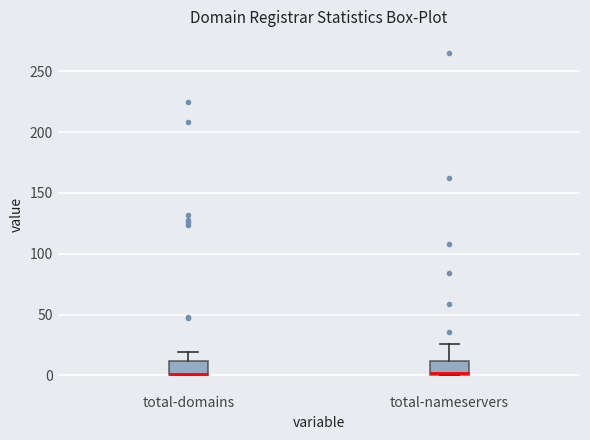

Reading left to right, read every box against the y-axis: the position of its median line, the range the box covers, and the ends of its whiskers. The values are not printed on the chart, so give them approximately, as read against the axis.

total-domains: median 0 (drawn on the box's lower edge), box 0 to 10, whiskers 0 to 20
total-nameservers: median 0 (just above the box's lower edge), box 0 to 10, whiskers 0 to 25